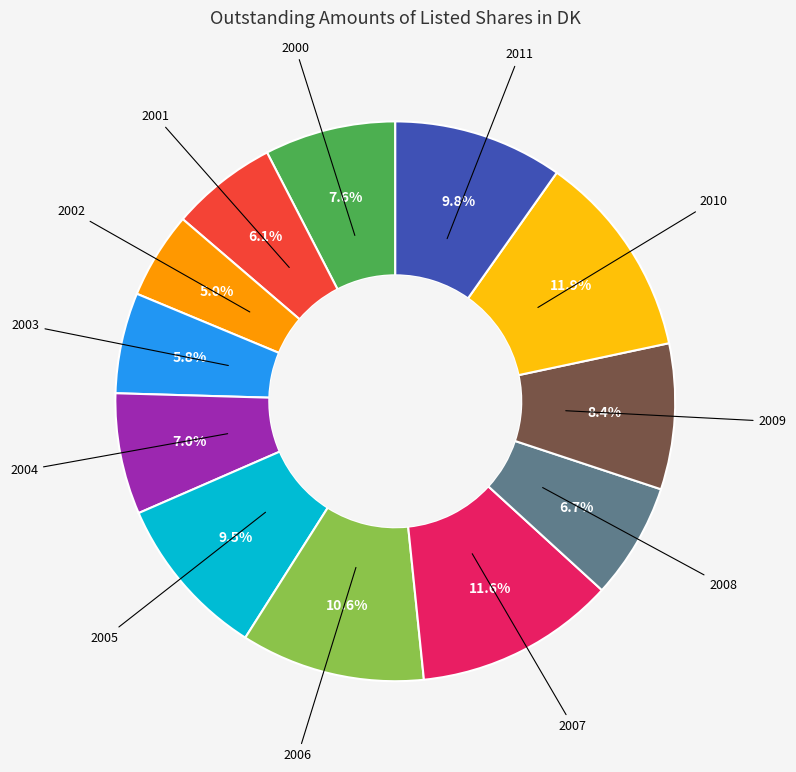

Is there any slice that represents more than half of the pie?

No